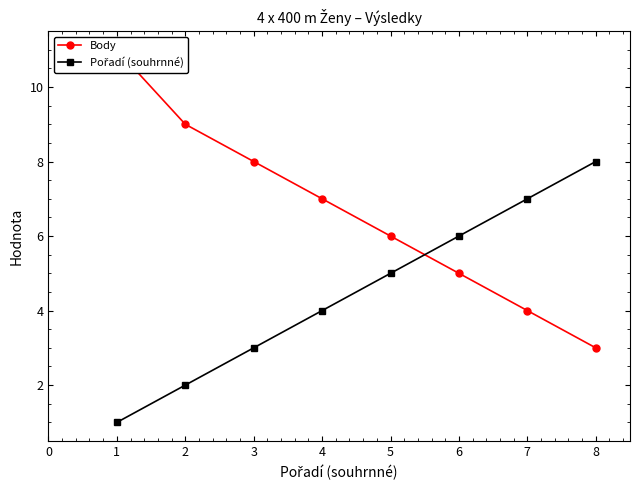

How many data points in Body are above 7?

3